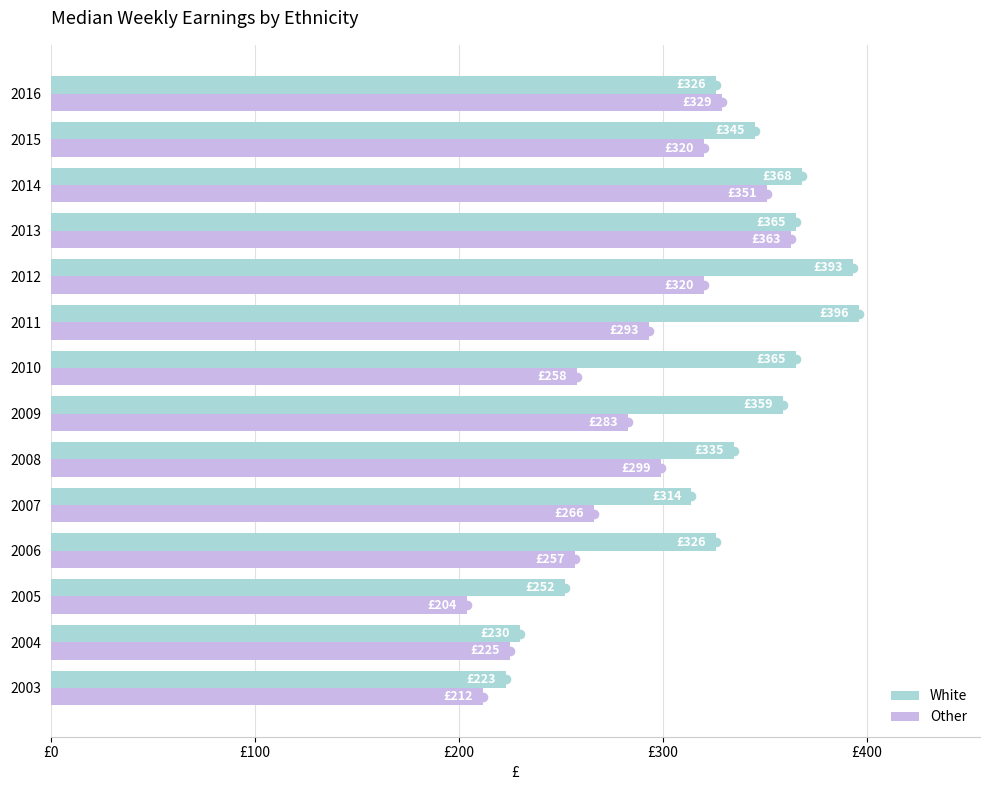

Which series has the largest total across all categories?

White